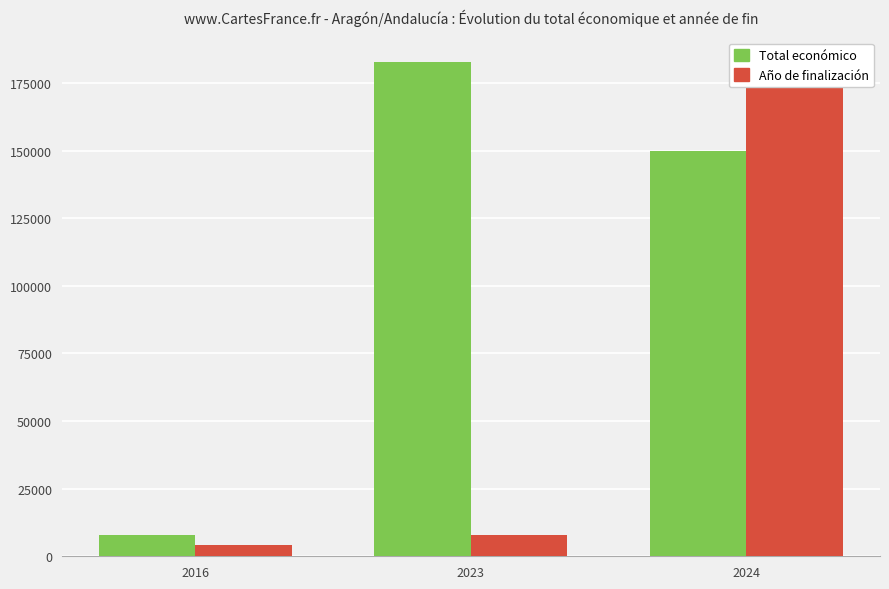

How many series are shown in this chart?

2